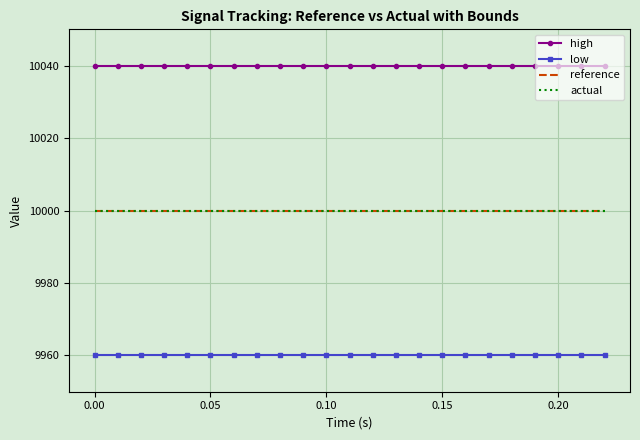

True or false: actual and high cross at least once.

False